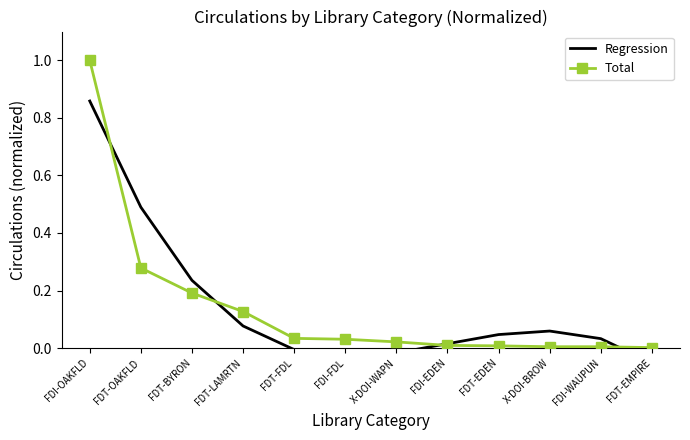

How many values in the Regression series are below 0?

4